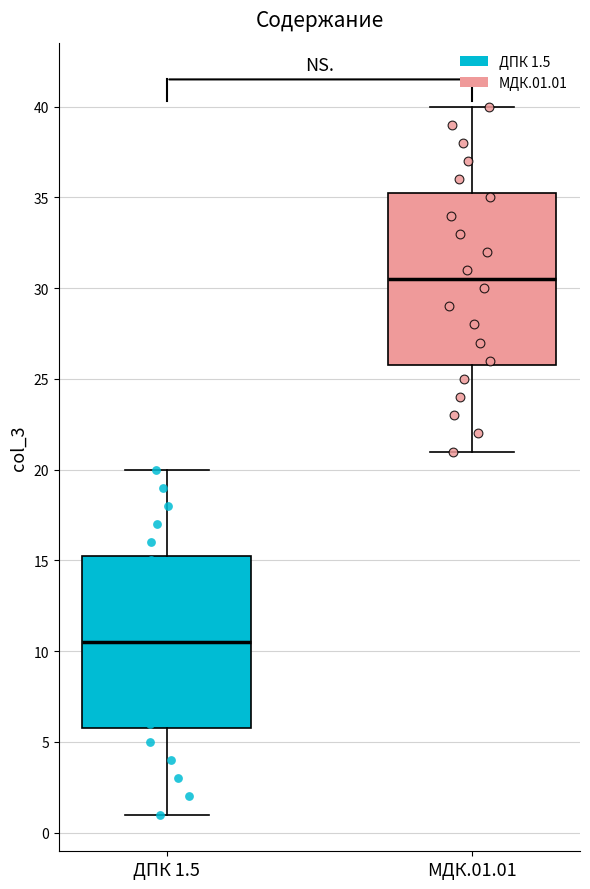

Reading left to right, transcribe this box plot: for each box, give where its median line is, the range the box spans, and where its two whiskers end, as read against the y-axis. The values are not printed on the chart, so give them approximately, as read against the axis.

ДПК 1.5: median 10.5, box 6.0 to 15.5, whiskers 1.0 to 20.0
МДК.01.01: median 30.5, box 26.0 to 35.5, whiskers 21.0 to 40.0